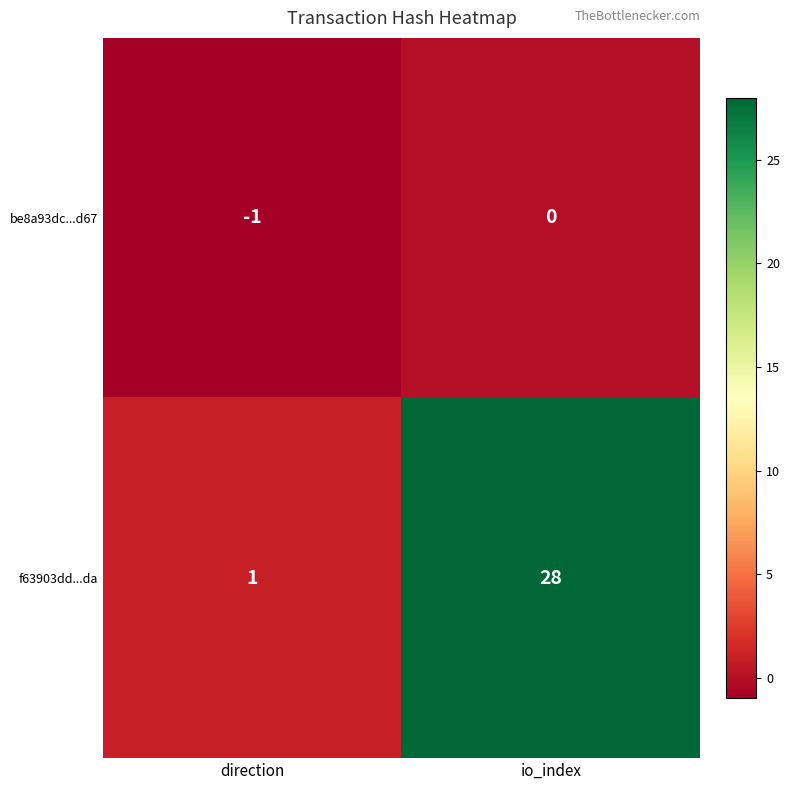

The f63903dd...da series shows 28 at io_index. True or false?

True